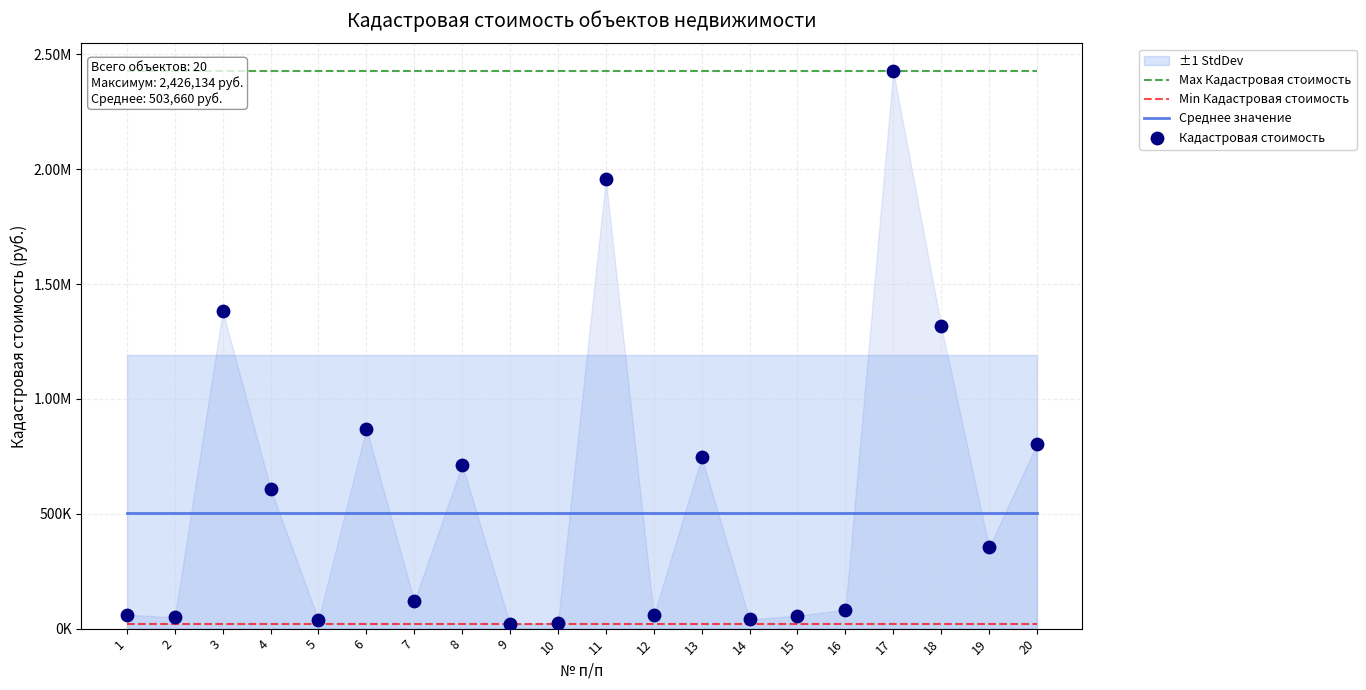

Which series reaches the maximum Y coordinate?

Max Кадастровая стоимость